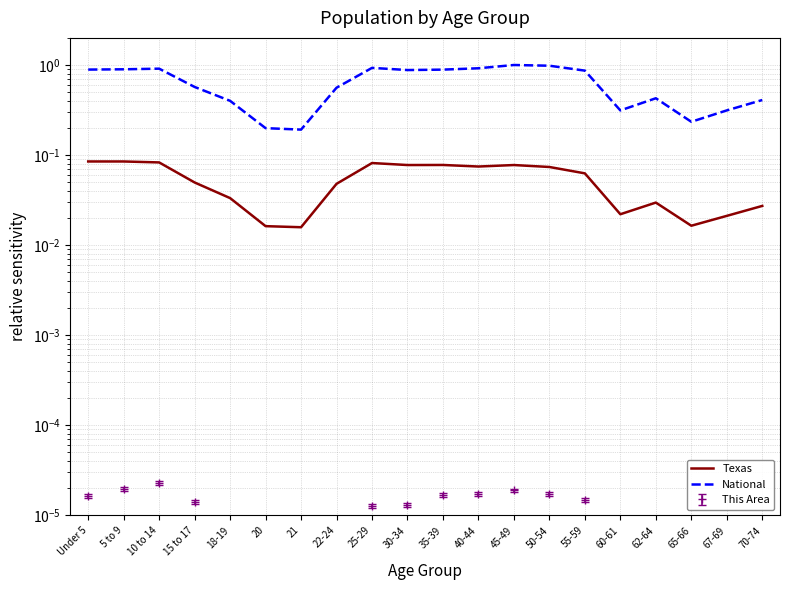

Reading left to right, transcribe all the data shown in this chart.

Texas: 0.1	0.1	0.1	0.0	0.0	0.0	0.0	0.0	0.1	0.1	0.1	0.1	0.1	0.1	0.1	0.0	0.0	0.0	0.0	0.0
National: 0.9	0.9	0.9	0.6	0.4	0.2	0.2	0.6	0.9	0.9	0.9	0.9	1.0	1.0	0.9	0.3	0.4	0.2	0.3	0.4